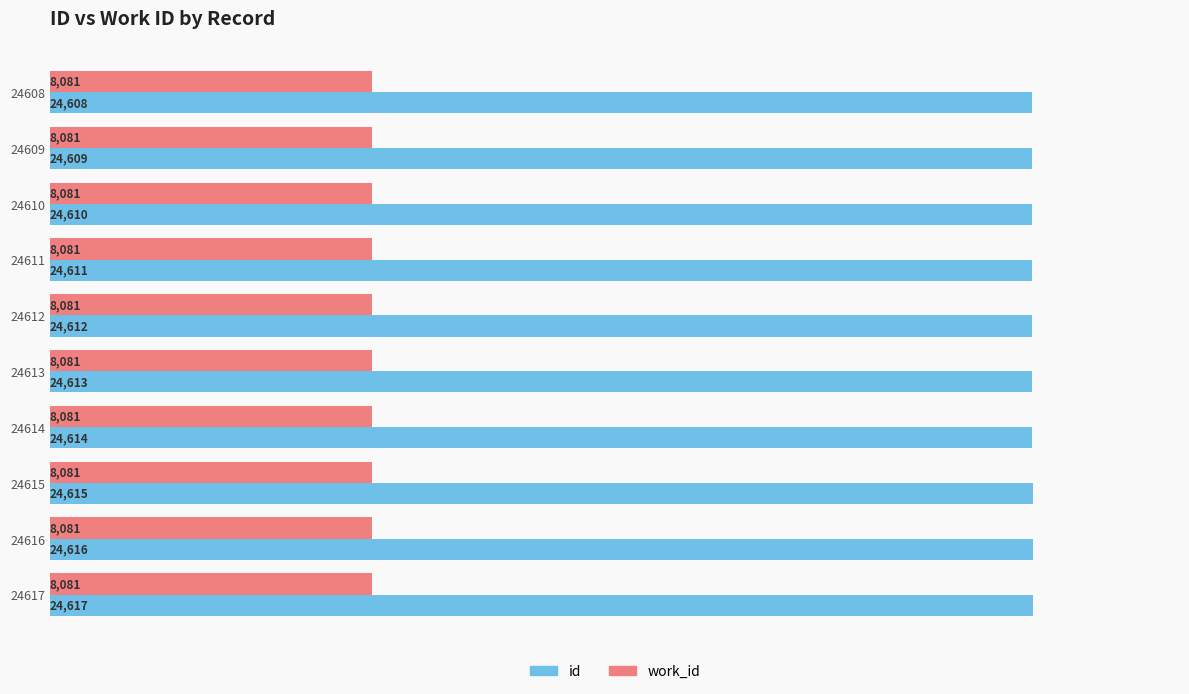

Rank the series at 24614 from highest to lowest value.

id, work_id